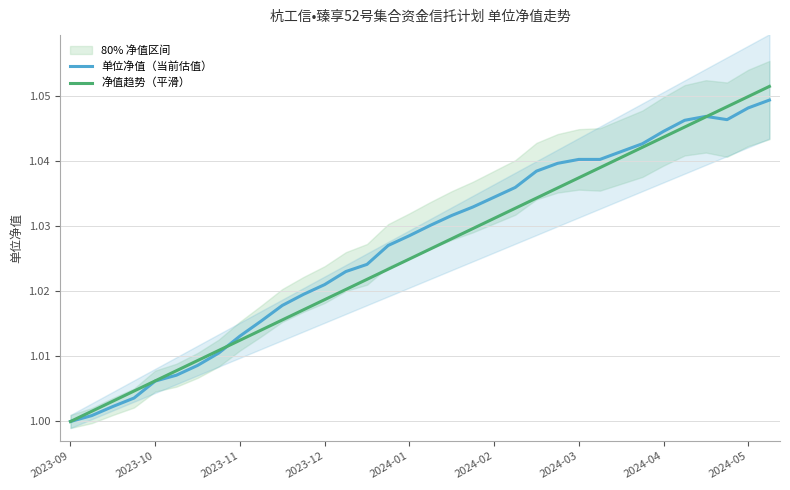

True or false: 单位净值（当前估值） has a value of 1.7 at 2023-09.

False